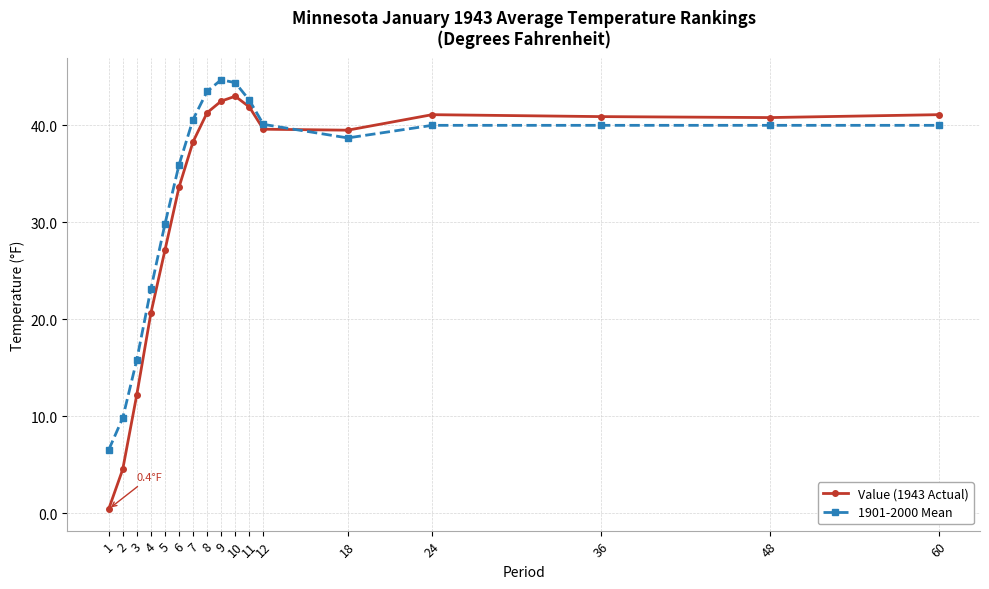

Which series has the widest spread of values?

Value (1943 Actual)